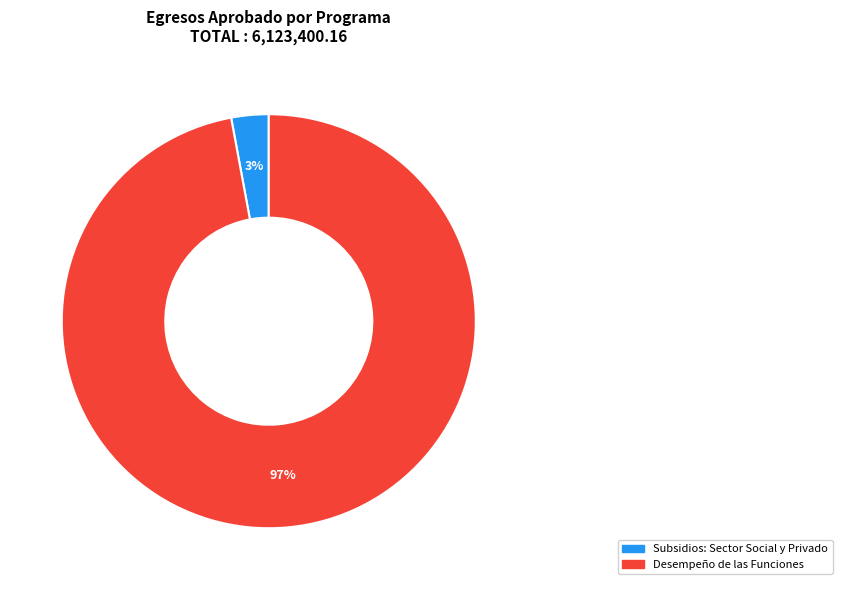

Does any single category account for the majority?

Yes